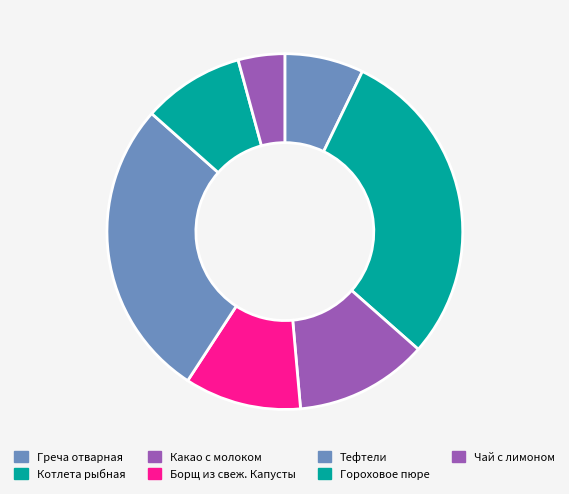

What is the ratio of the value at Котлета рыбная to the value at Греча отварная?

4.1